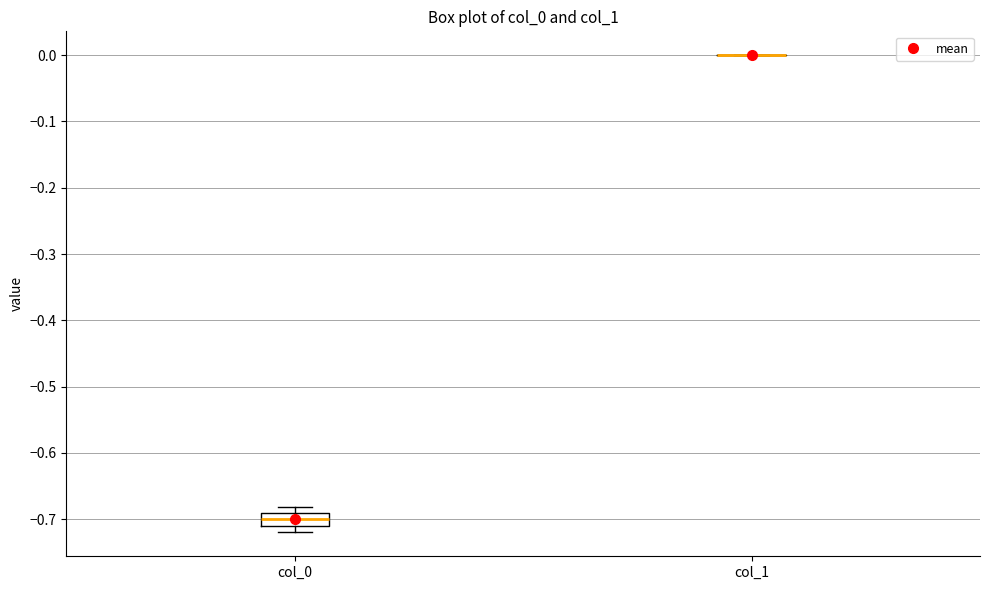

Reading left to right, read every box against the y-axis: the position of its median line, the range the box covers, and the ends of its whiskers. The values are not printed on the chart, so give them approximately, as read against the axis.

col_0: median -0.70, box -0.71 to -0.69, whiskers -0.72 to -0.68
col_1: box collapsed to a line at 0.00, whiskers 0.00 to 0.00